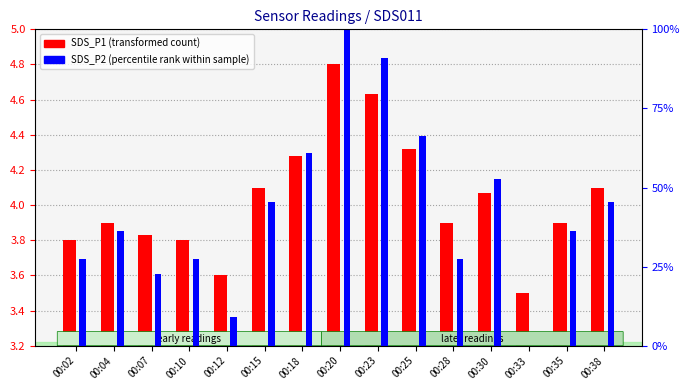

Which category has the lowest value across all series?

00:33